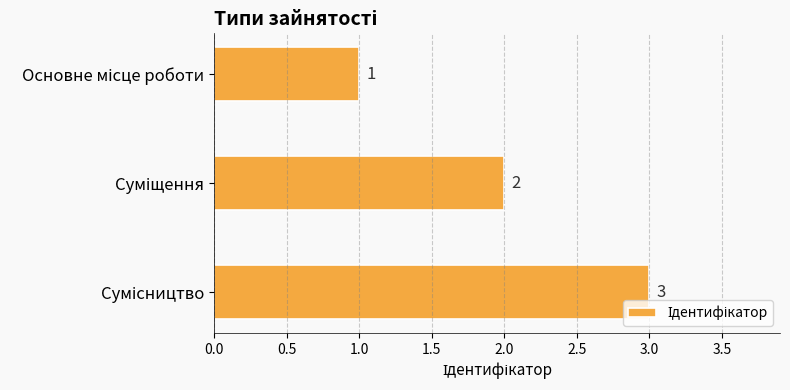

What is the value of the 3rd bar from the top?

3